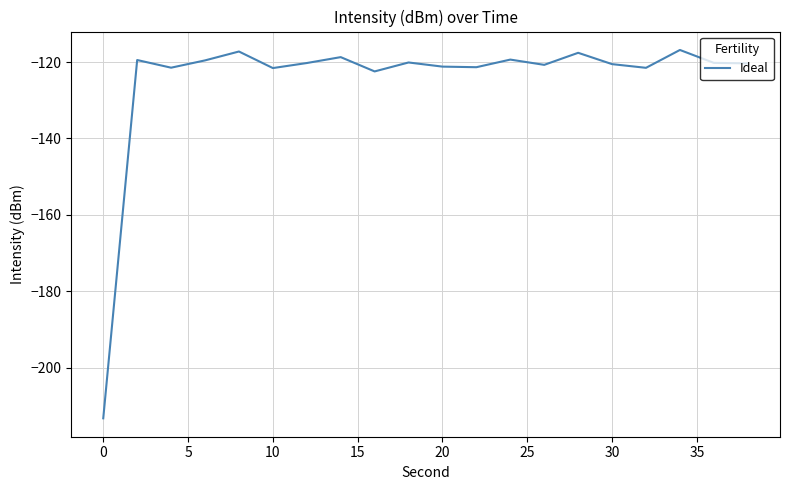

What is the greatest value displayed?

-116.8